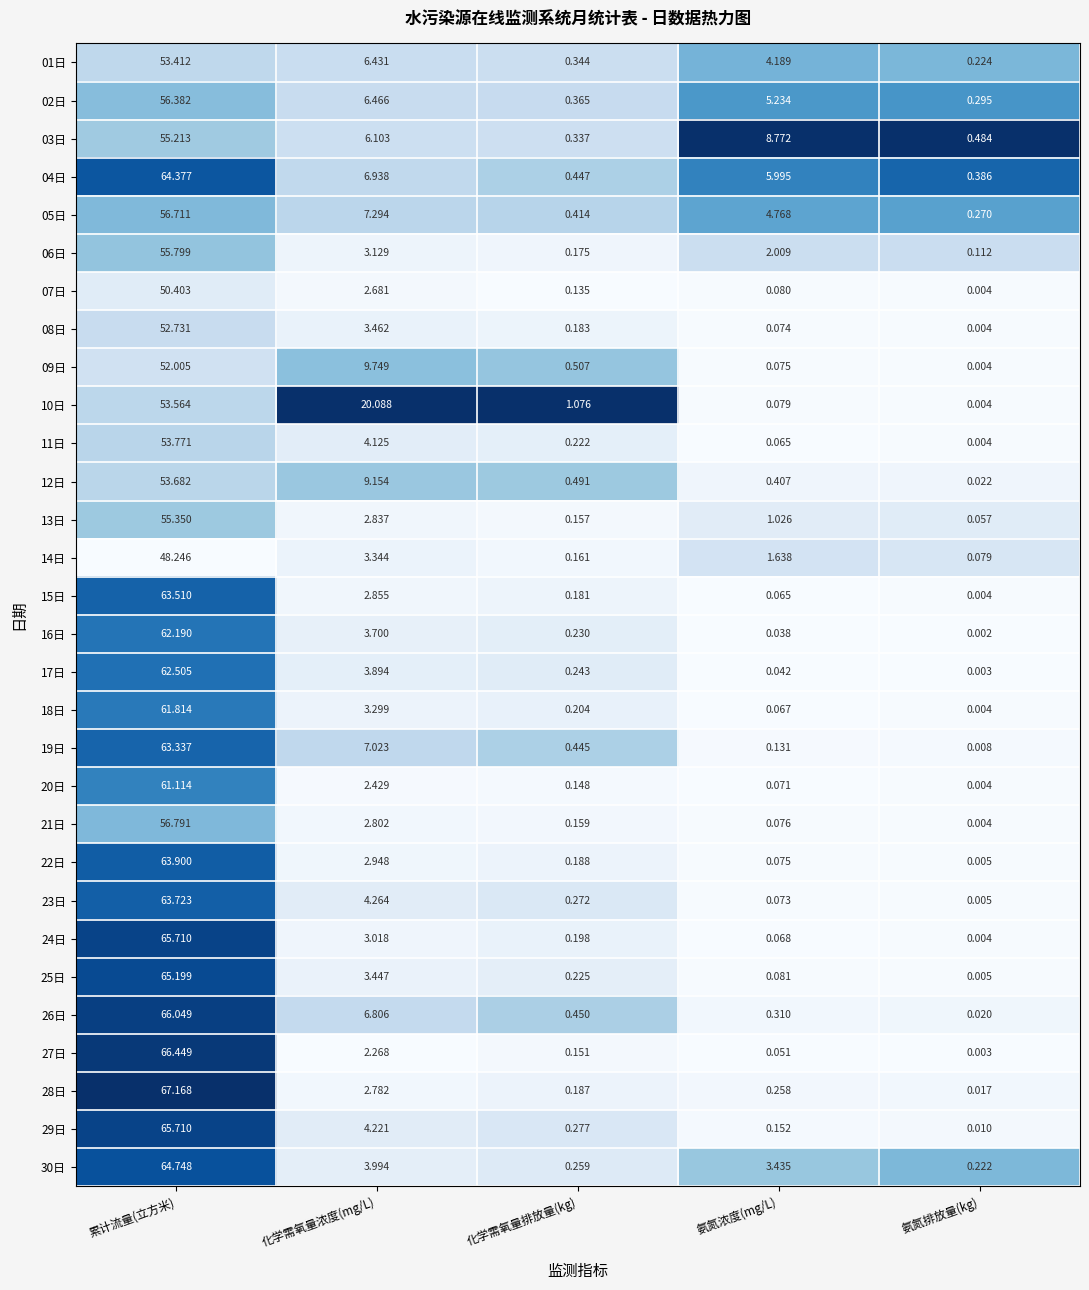

Which label corresponds to the largest value in the chart?

累计流量(立方米)